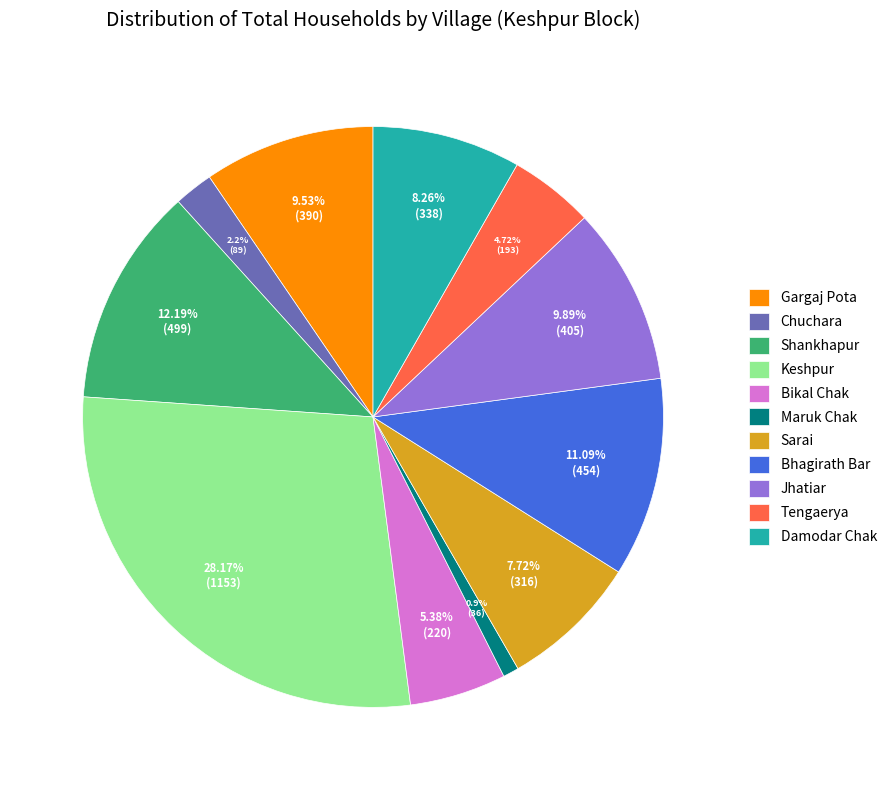

To the nearest percent, what is the difference between the largest and smallest slice percentages?

27%